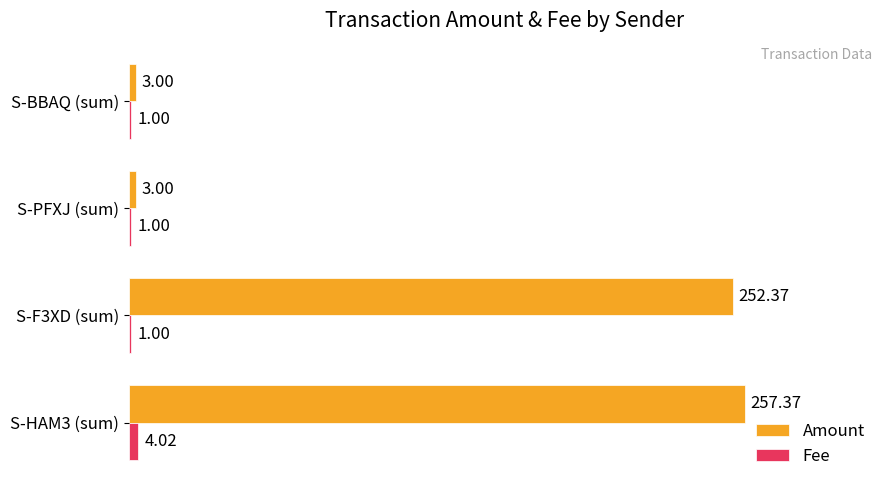

What is the difference between the maximum and minimum values in the Fee series?

3.0